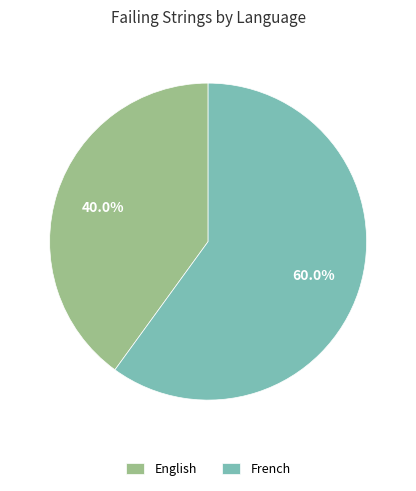

Combined, do English and French account for over 50%?

Yes